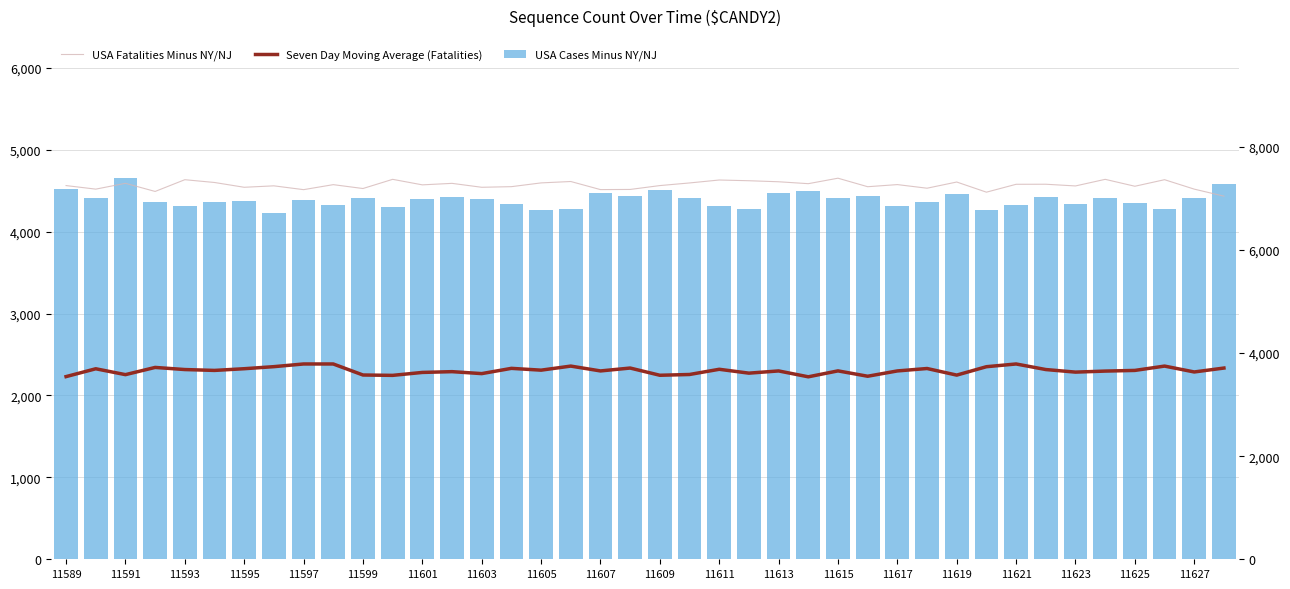

How many data points in USA Fatalities Minus NY/NJ are above 7268?

19